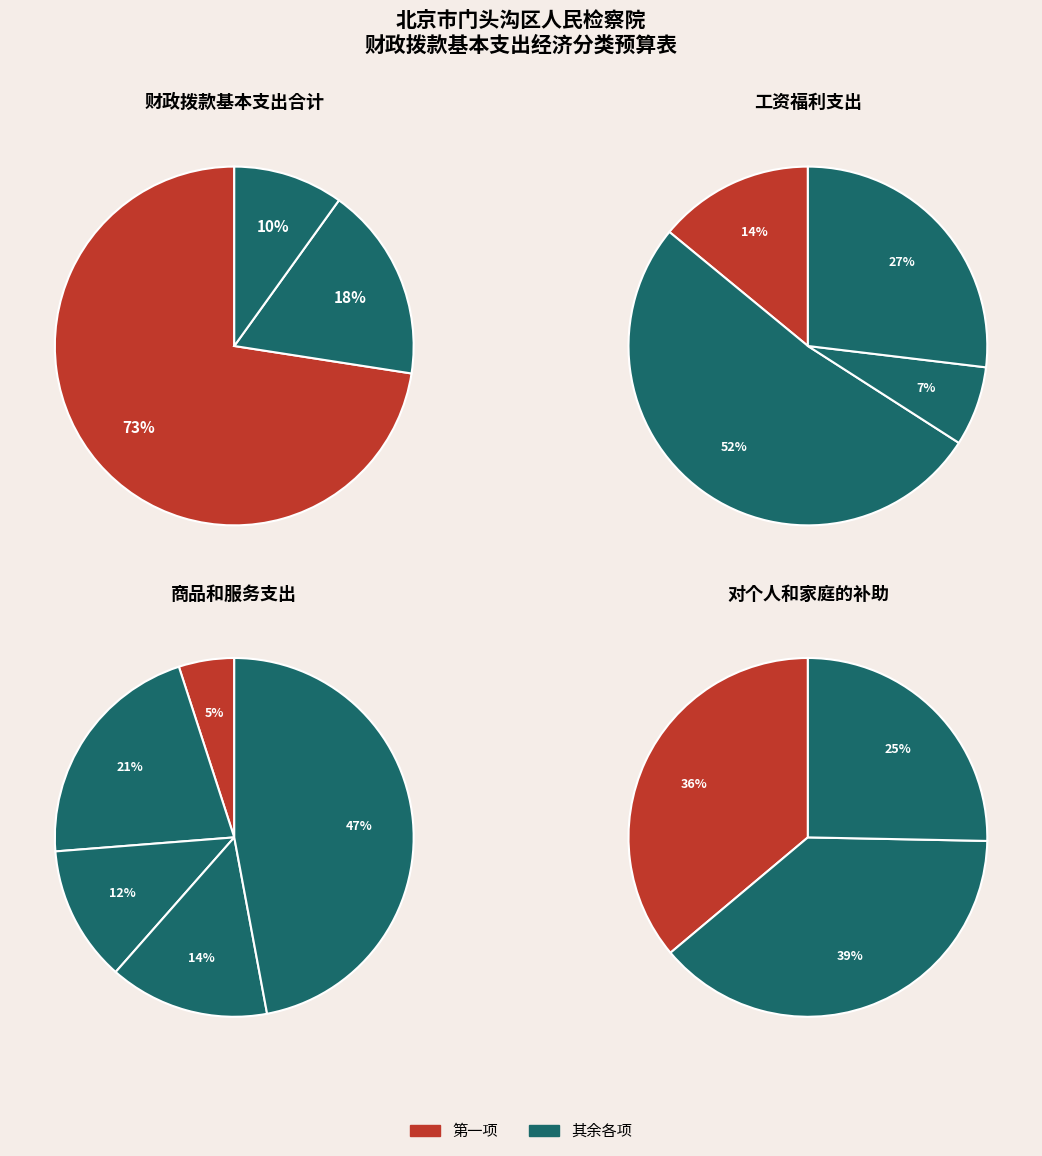

Is there any slice that represents more than half of the pie?

Yes